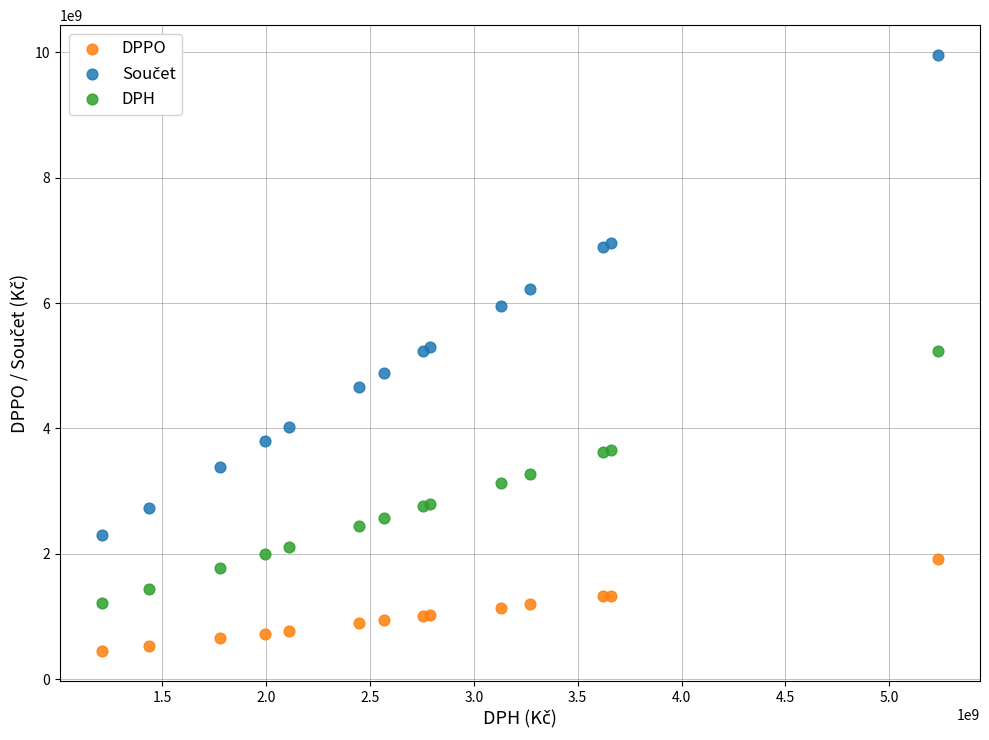

What is the X range (max minus min) for the scatter plot?

4025230297.6